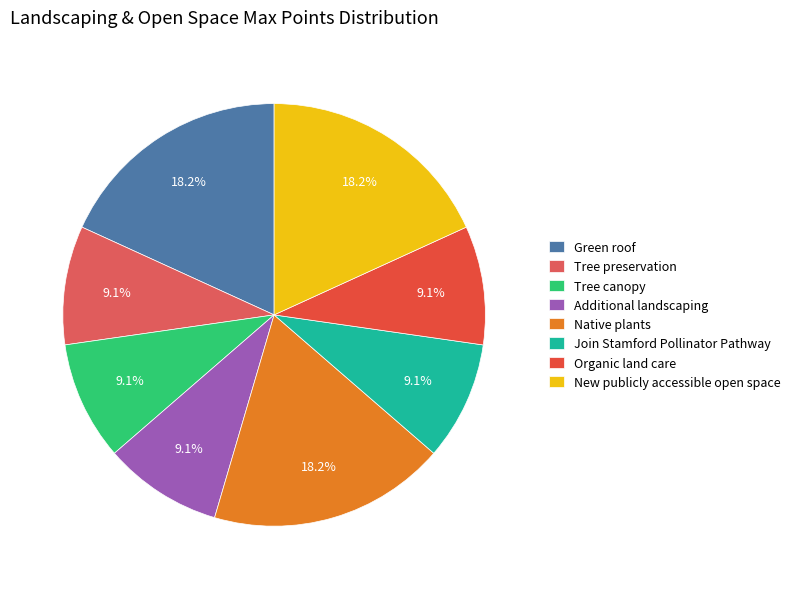

How many slices are in this pie chart?

8